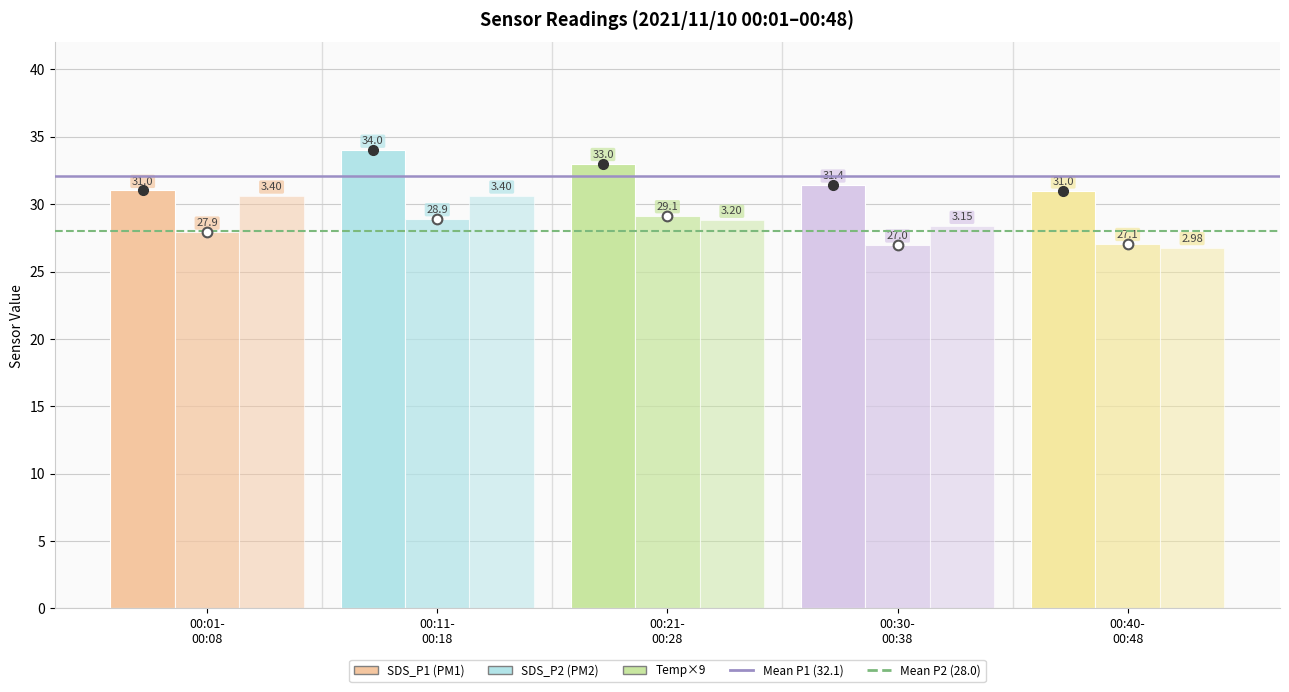

How many groups of bars are there?

5